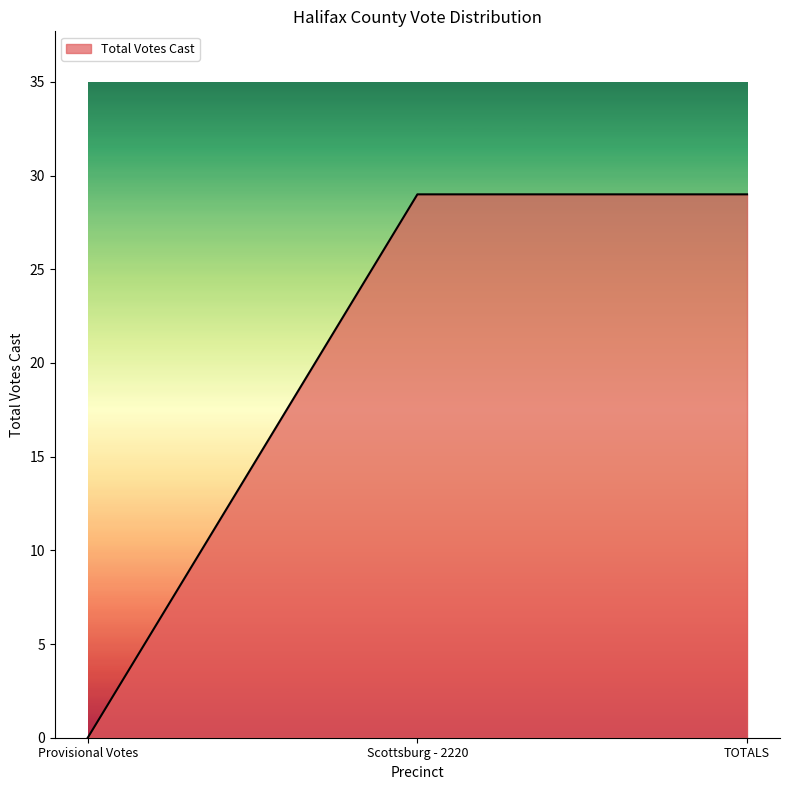

Reading right to left, transcribe all the data shown in this chart.

TOTALS=29	Scottsburg - 2220=29	Provisional Votes=0